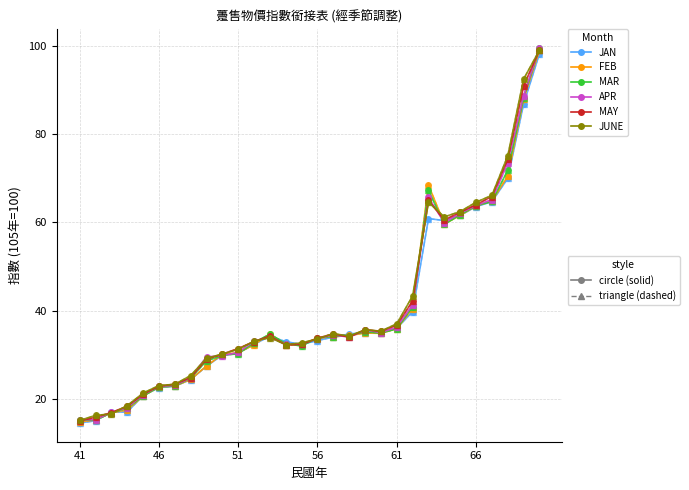

What is the minimum value shown in the chart?

14.6